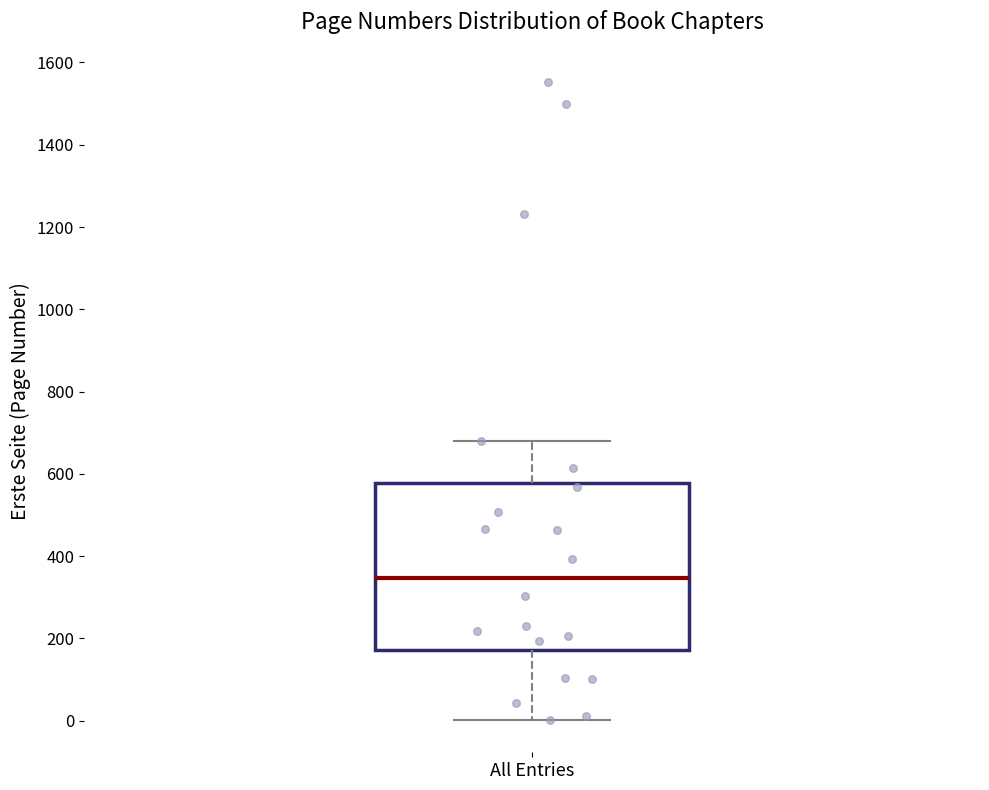

Read this box plot against the y-axis: the position of the median line, the range covered by the box, and the ends of both whiskers. The values are not printed on the chart, so give them approximately, as read against the axis.

median 340, box 180 to 580, whiskers 0 to 680